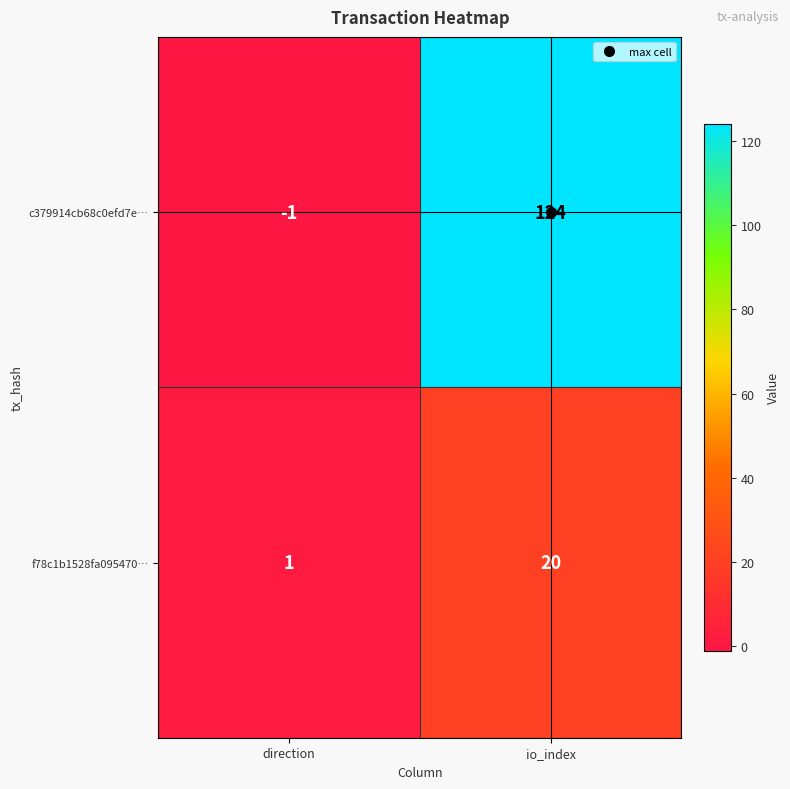

Rank the series by their average value, from highest to lowest.

c379914cb68c0efd7e…, f78c1b1528fa095470…